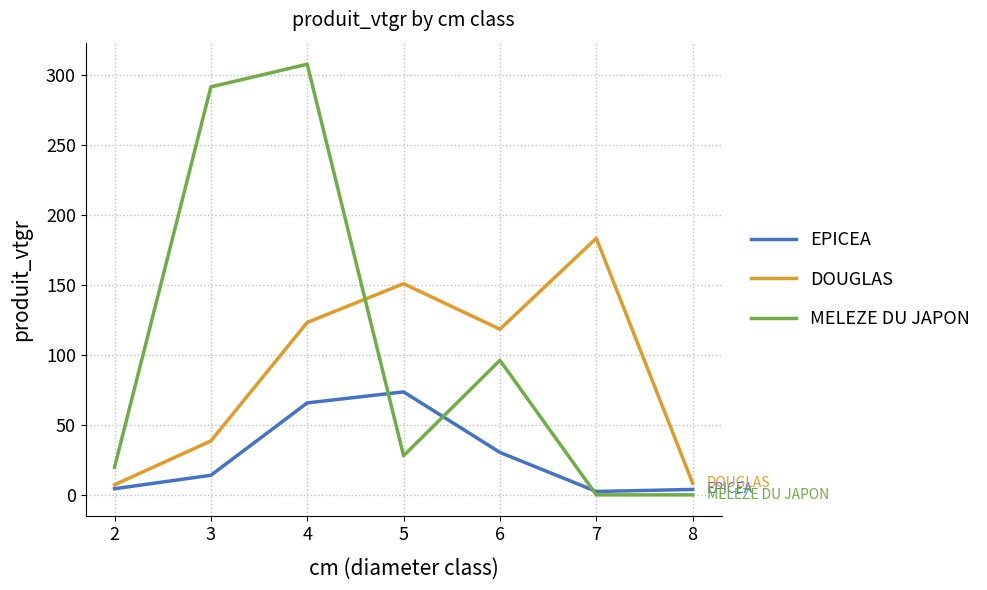

Between which two adjacent categories do DOUGLAS and MELEZE DU JAPON first intersect?

4 and 5